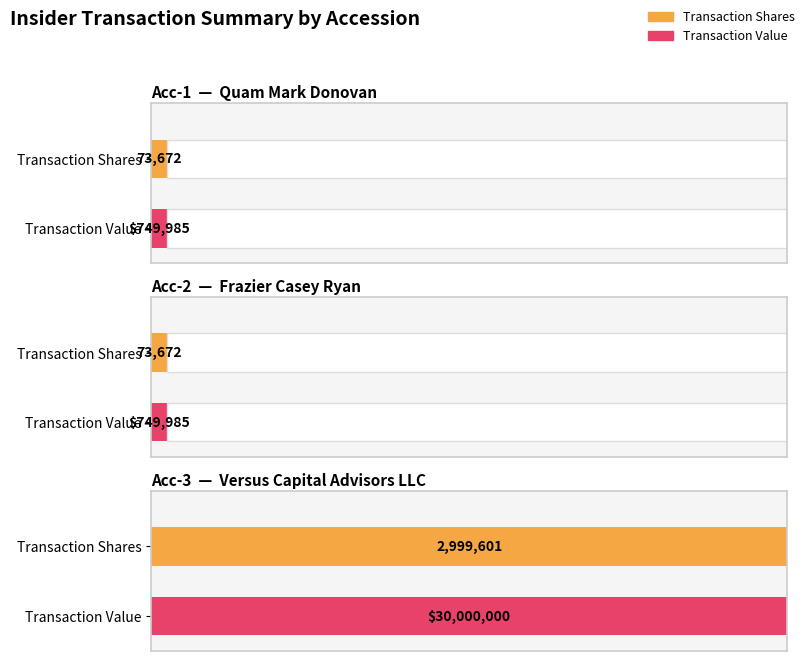

What is the difference between the maximum and minimum values in the transactionShares series?

2925929.0